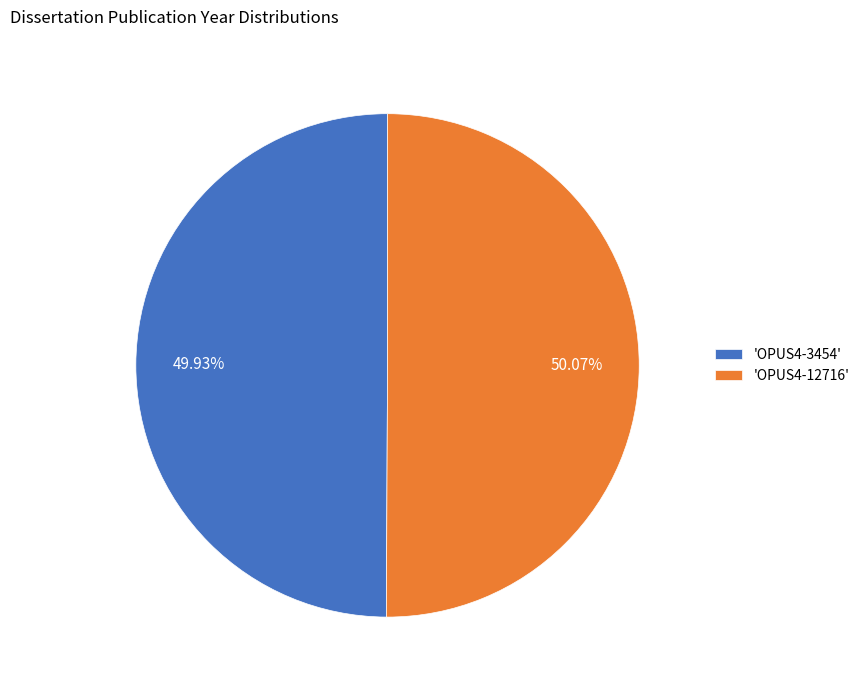

Do 'OPUS4-3454' and 'OPUS4-12716' together represent more than half of the pie?

Yes